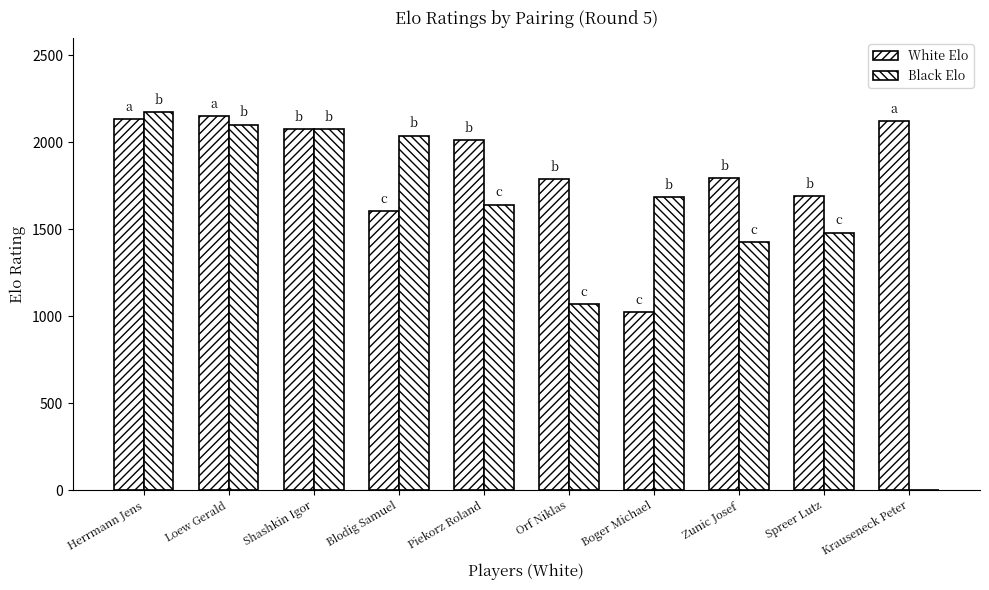

How many distinct data groups are displayed?

2